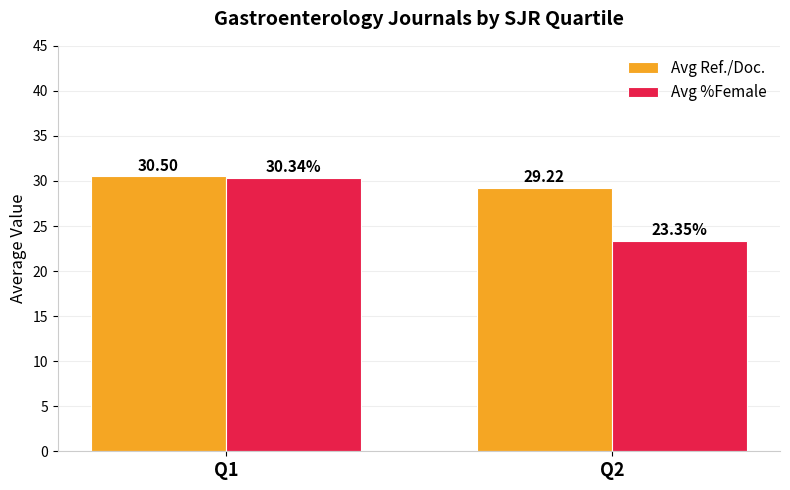

The Avg %Female series shows 45.9 at Q1. True or false?

False